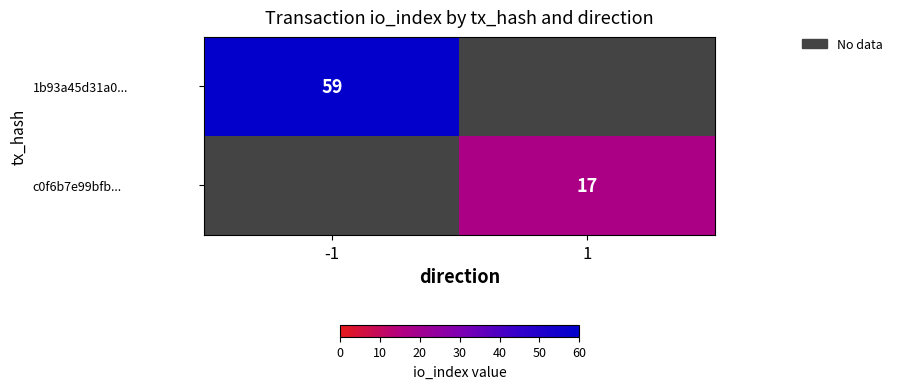

What is the greatest value displayed?

59.0